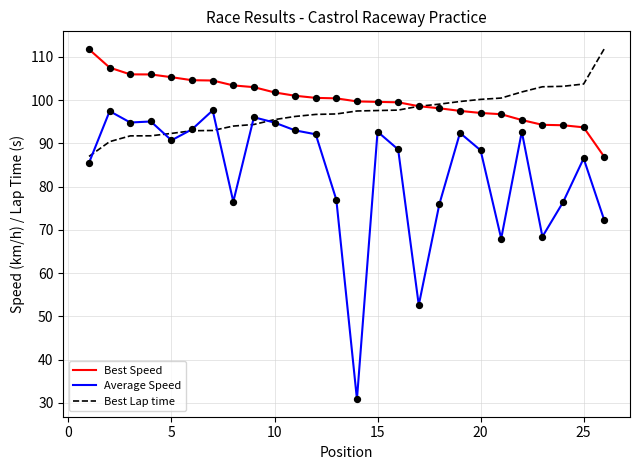

Which series has the largest total across all categories?

Best Speed